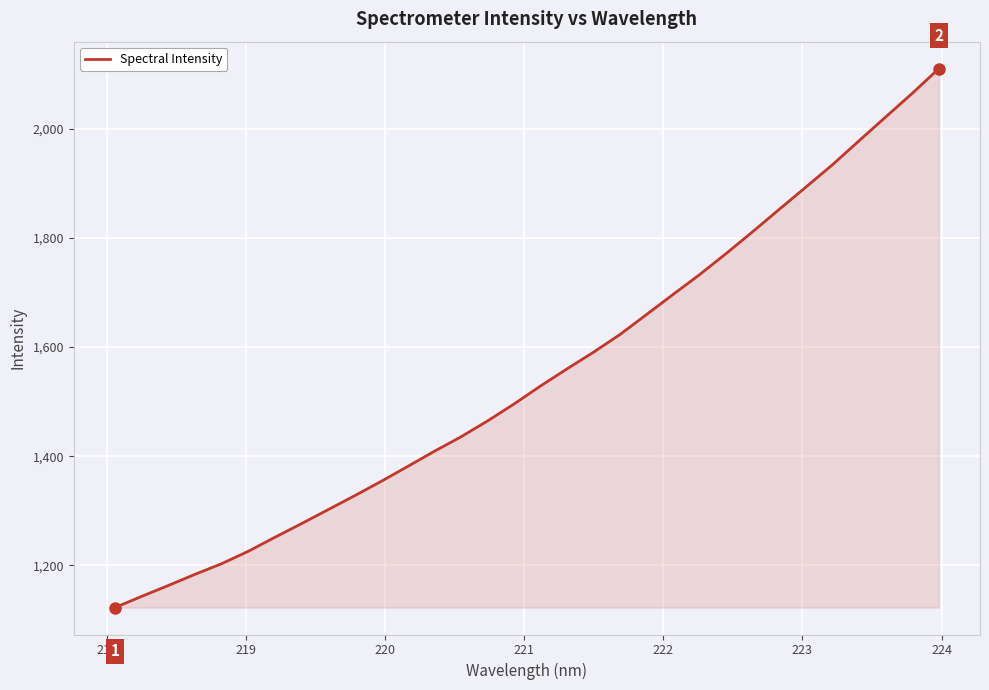

What is the smallest value displayed?

1122.8